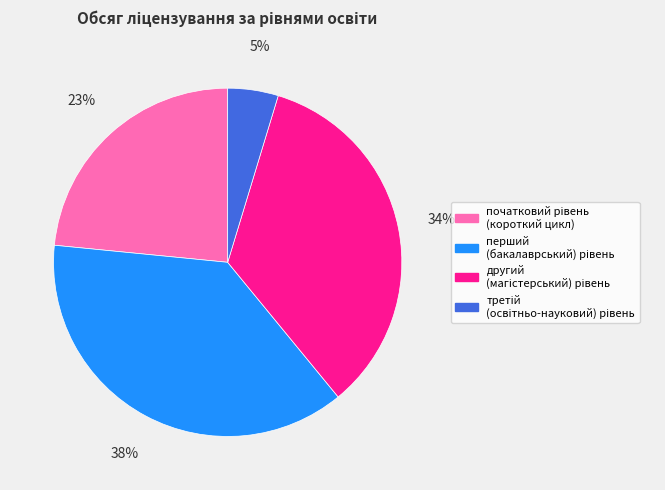

To the nearest percent, what is the average slice percentage?

25%